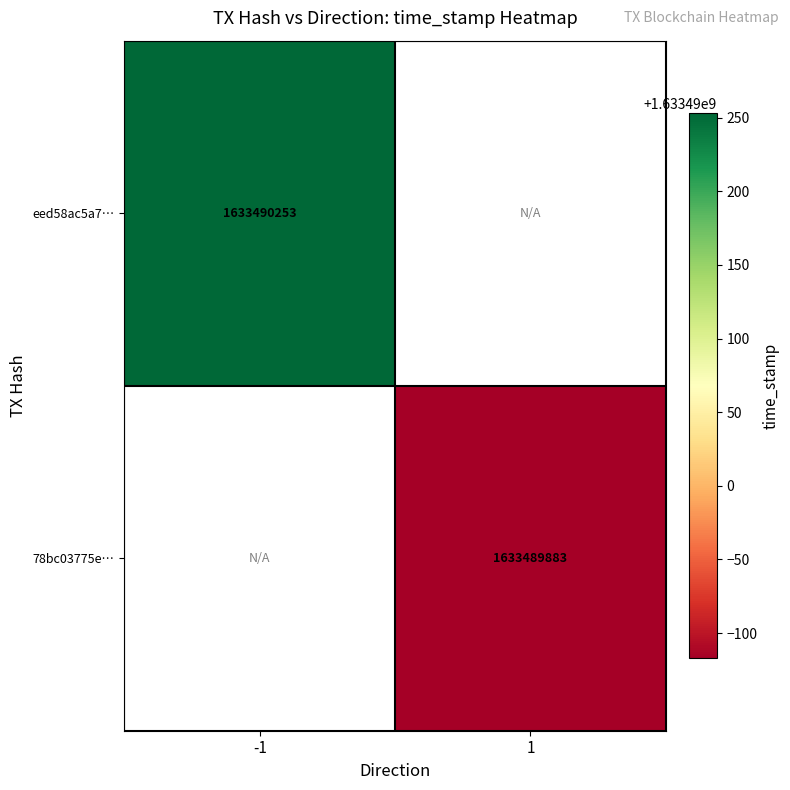

Reading left to right, what are all the values shown in this chart?

eed58ac5a76f85a5a9774f1d361f6db5ac789f0: -1	1633490253
78bc03775e63efed673dc1747805a2a28221bd9: 1	1633489883